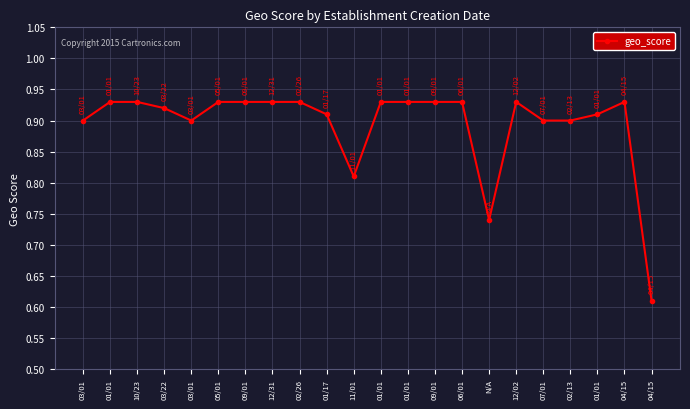

How many lines are shown in the chart?

1